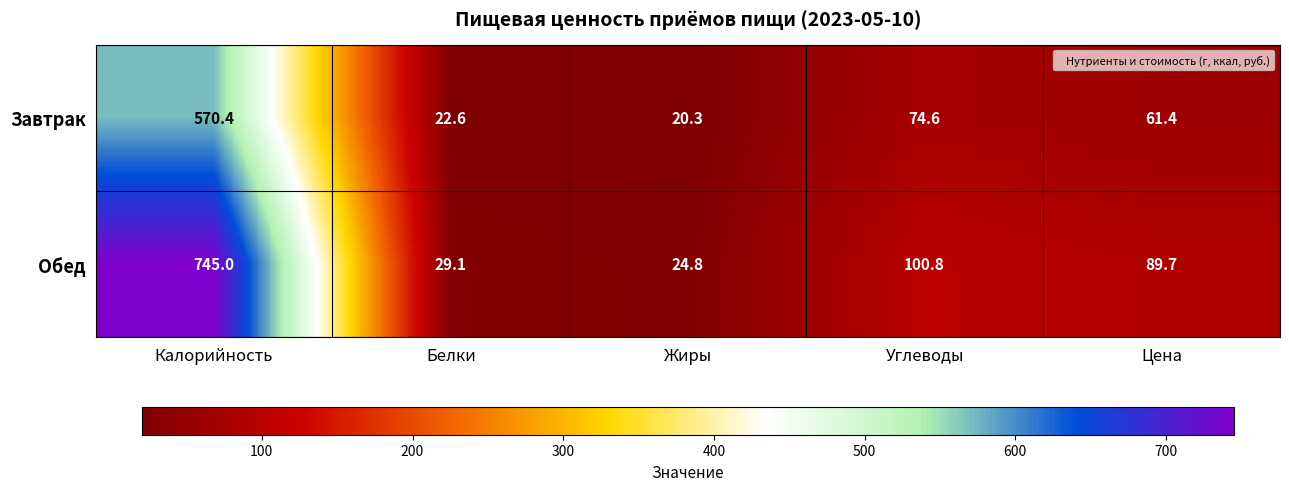

Which series has the largest total across all categories?

Обед